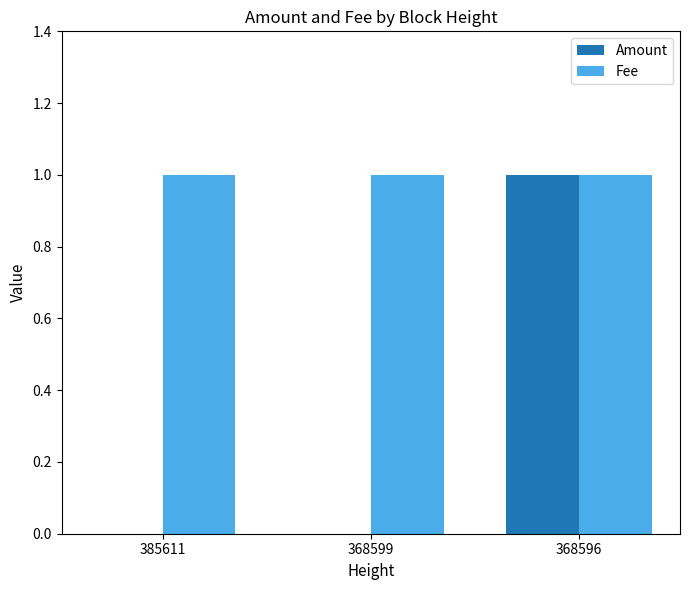

Reading left to right, list all the values displayed in this chart.

Amount: 385611=0	368599=0	368596=1
Fee: 385611=1	368599=1	368596=1